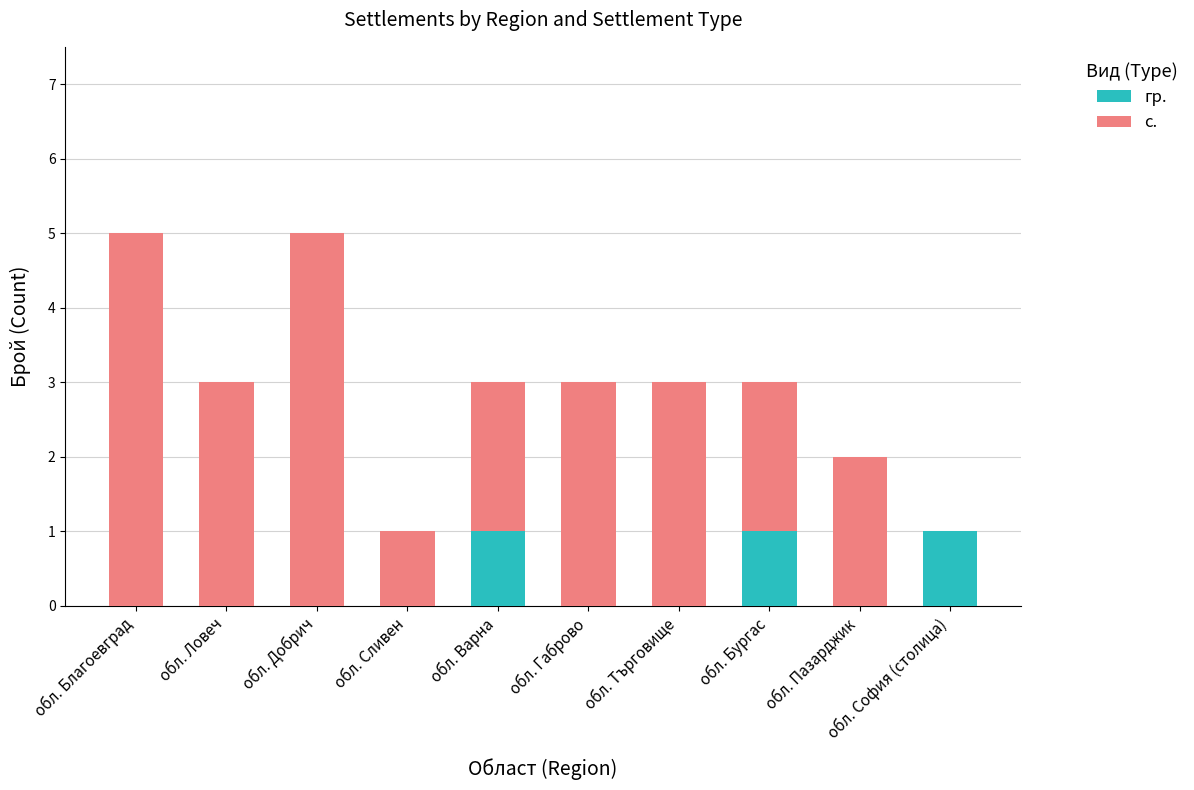

What is the total value across all series at обл. Благоевград?

5